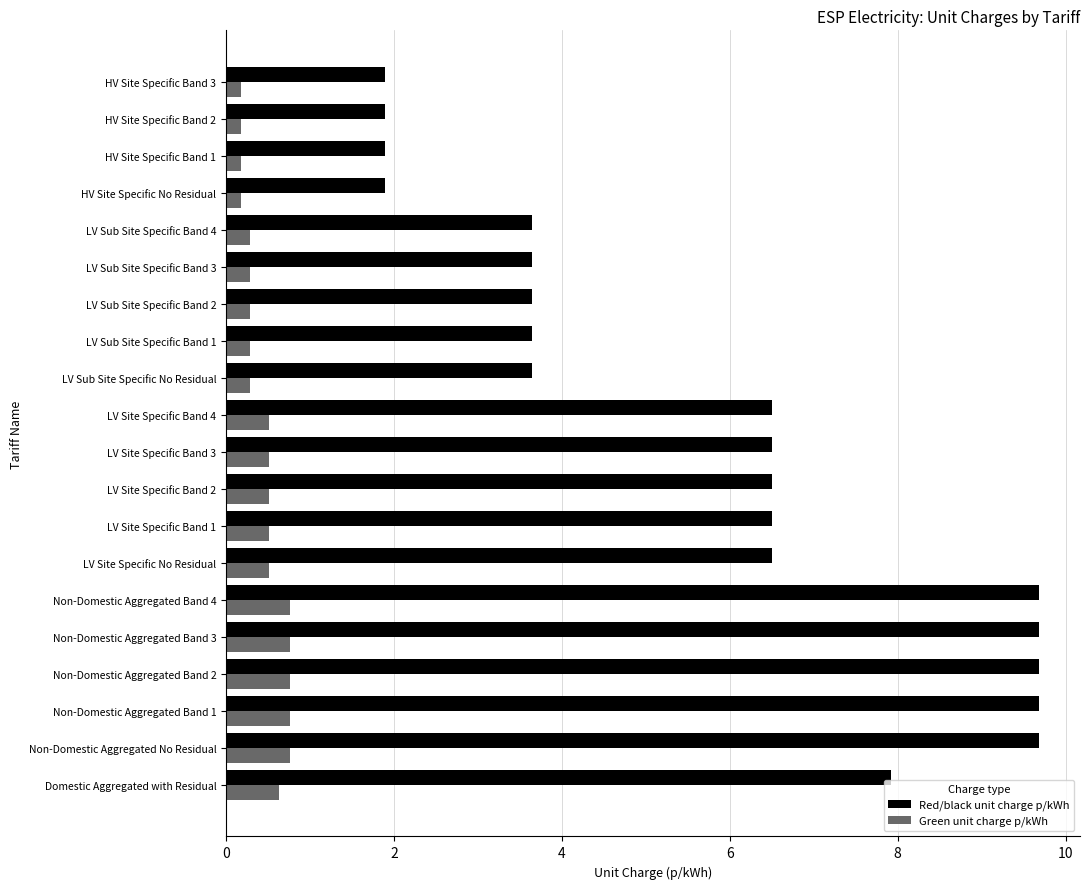

List the series in order of their overall mean, highest first.

Red/black unit charge p/kWh, Green unit charge p/kWh